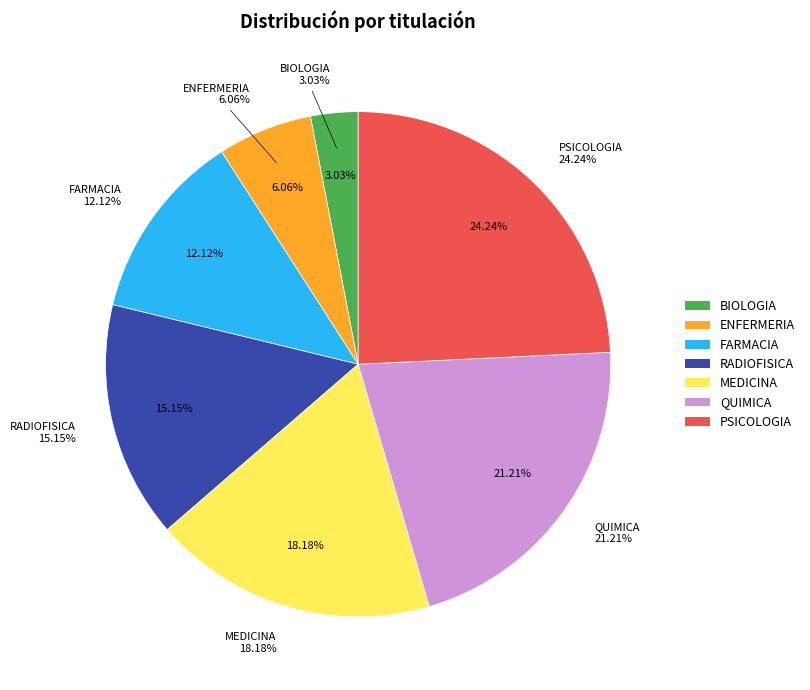

Approximately how many times larger is the value at QUIMICA compared to FARMACIA?

1.8